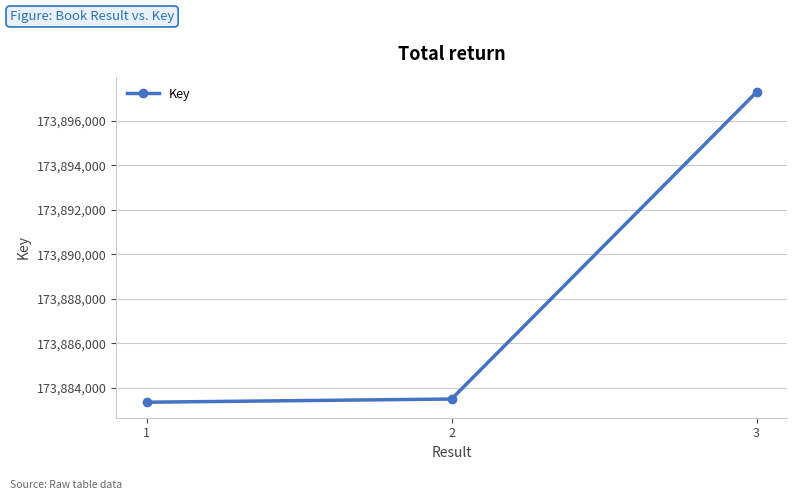

List the labels in order of value, smallest first.

1, 2, 3